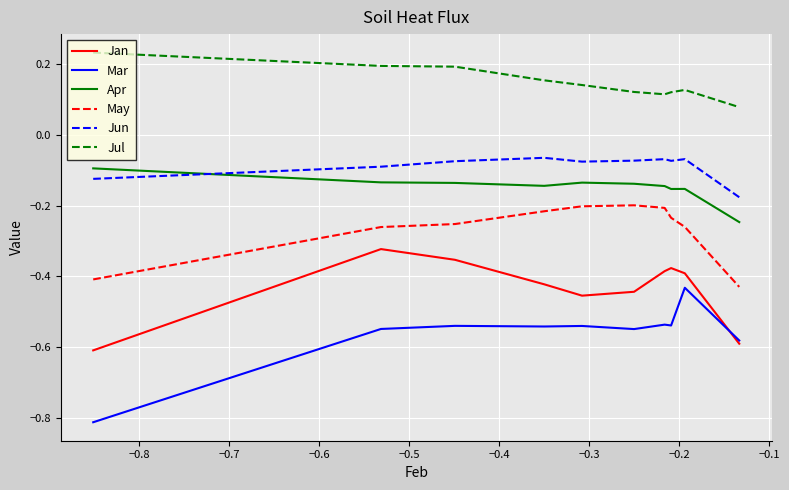

Which series has the largest range (max minus min)?

Mar